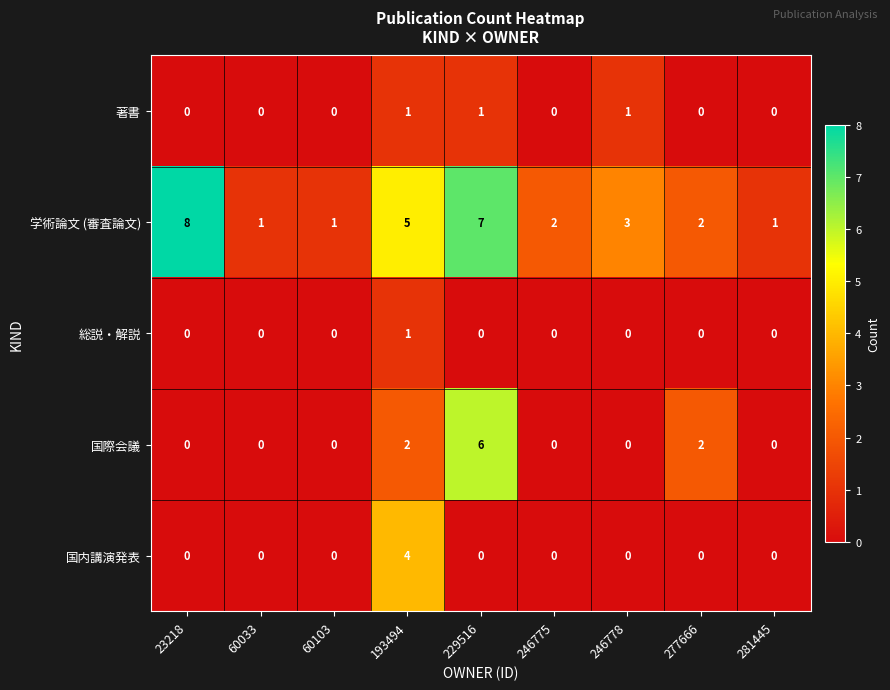

How many categories are shown in the chart?

9